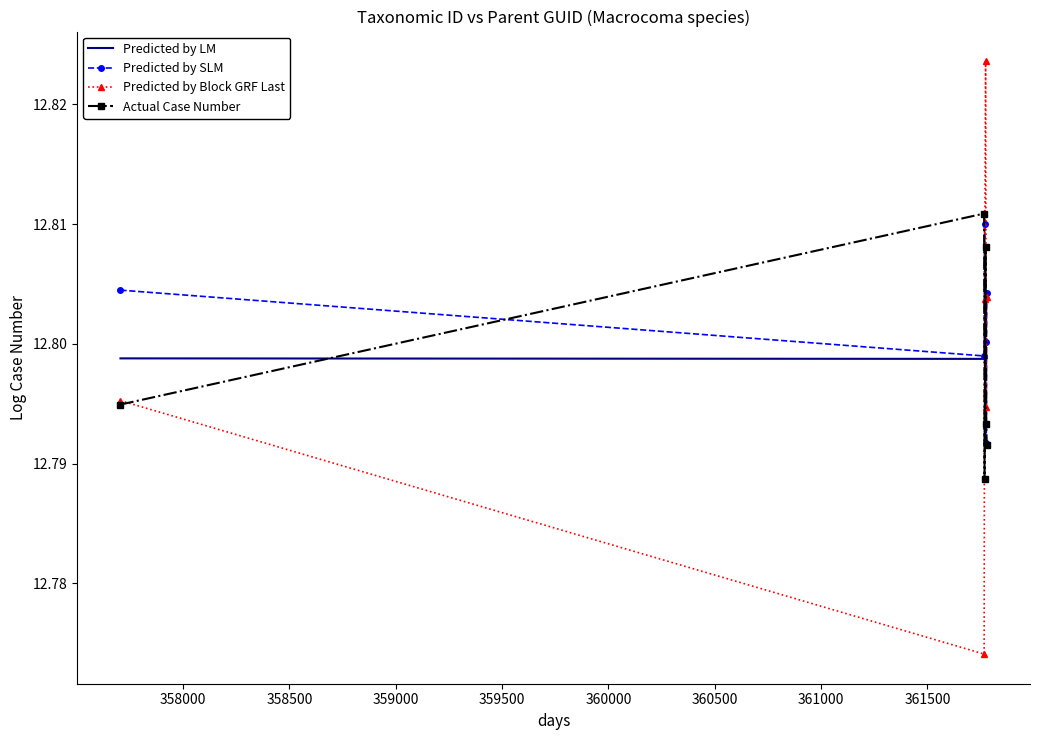

True or false: Predicted by LM and Predicted by SLM cross at least once.

True